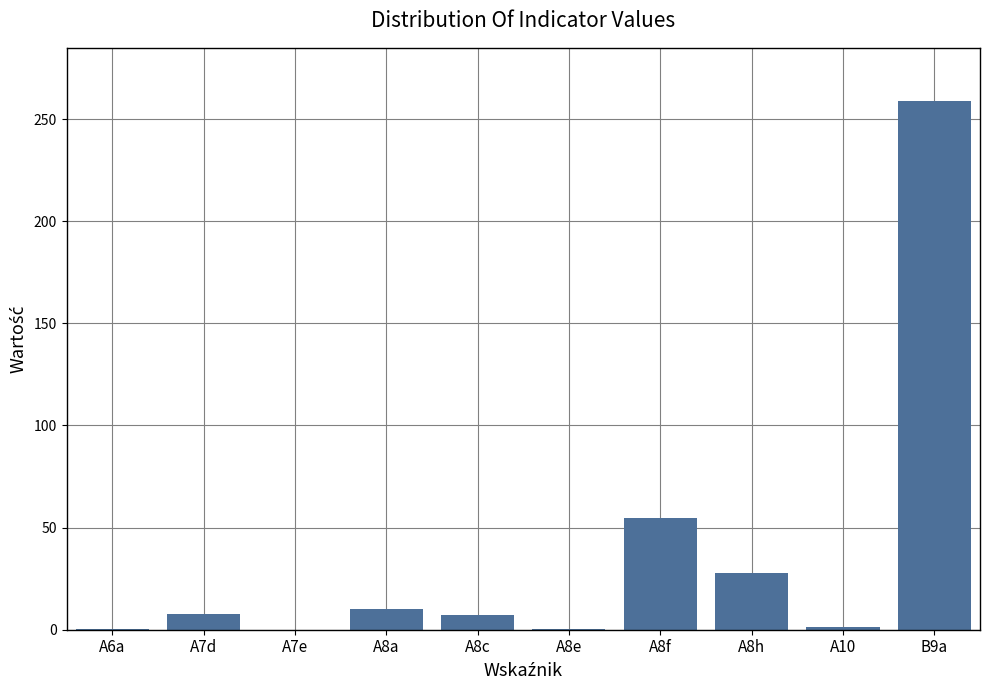

Which category has the highest value across all series?

B9a